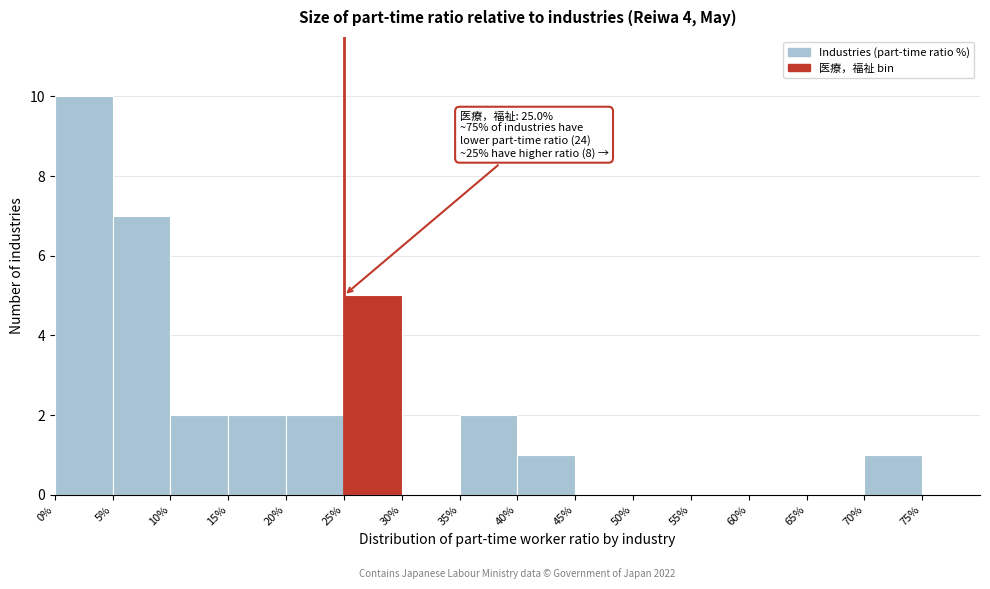

Over which range of the x-axis is the bar tallest?

0 to 5